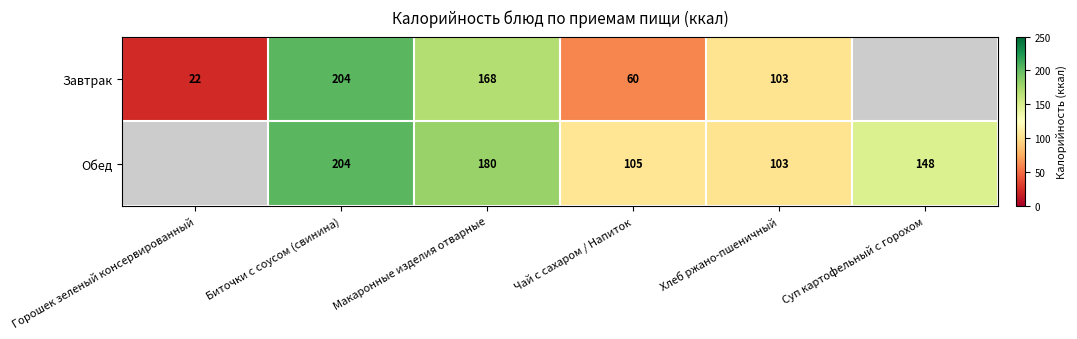

Rank the series at Макаронные изделия отварные from lowest to highest value.

Завтрак, Обед